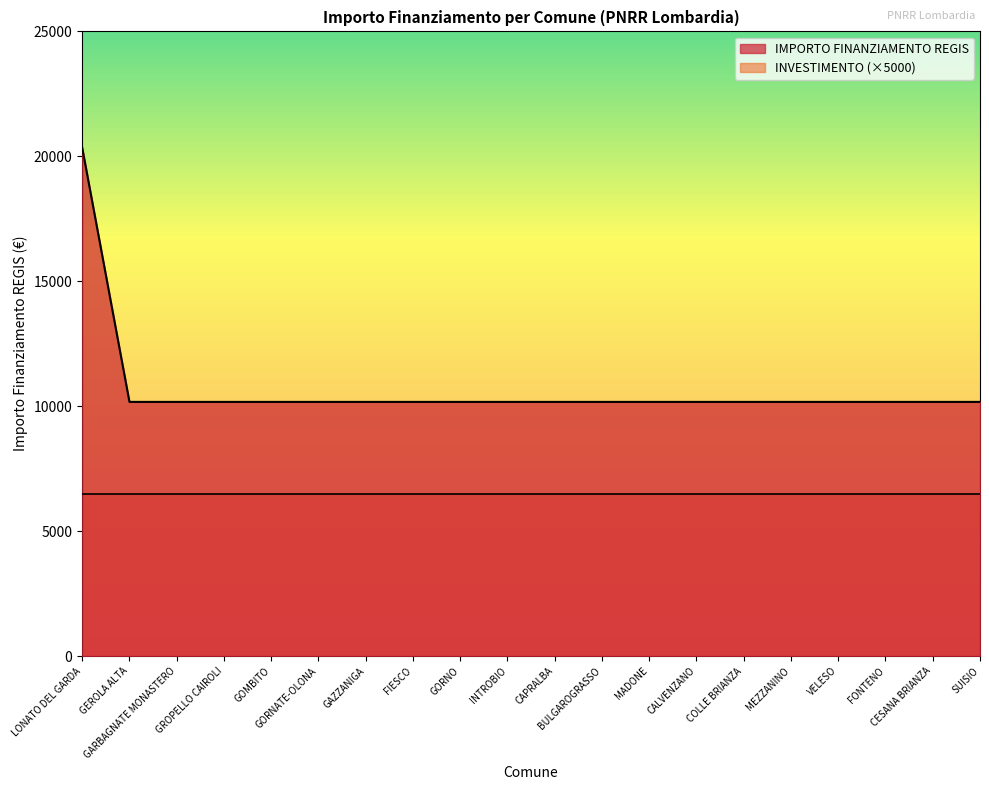

What is the greatest value displayed?

20344